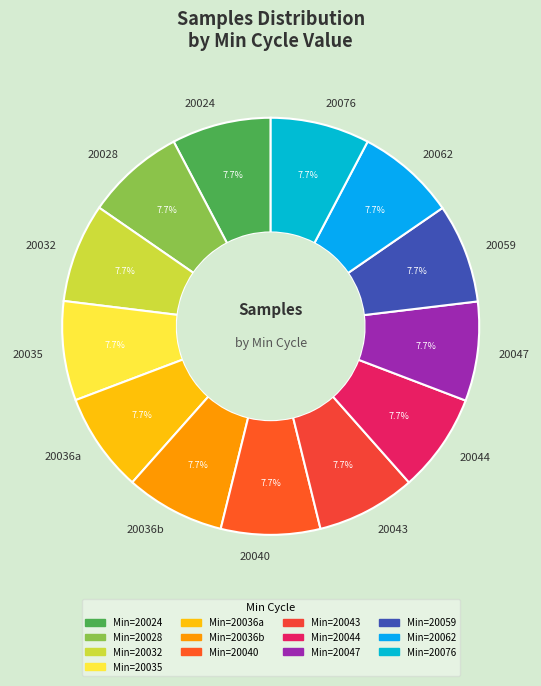

Does 20044 account for over 50% of the chart?

No